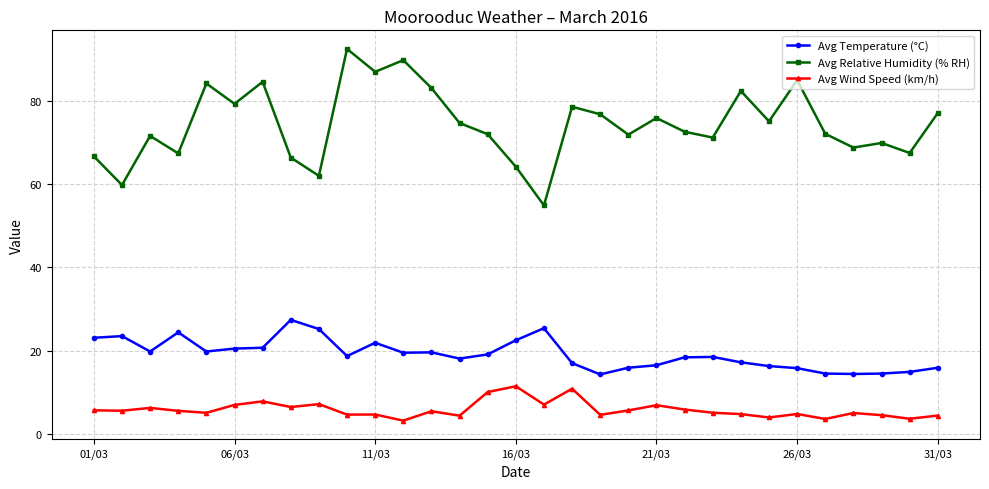

True or false: Avg Temperature (°C) has more than 1 points higher than both neighbors.

True